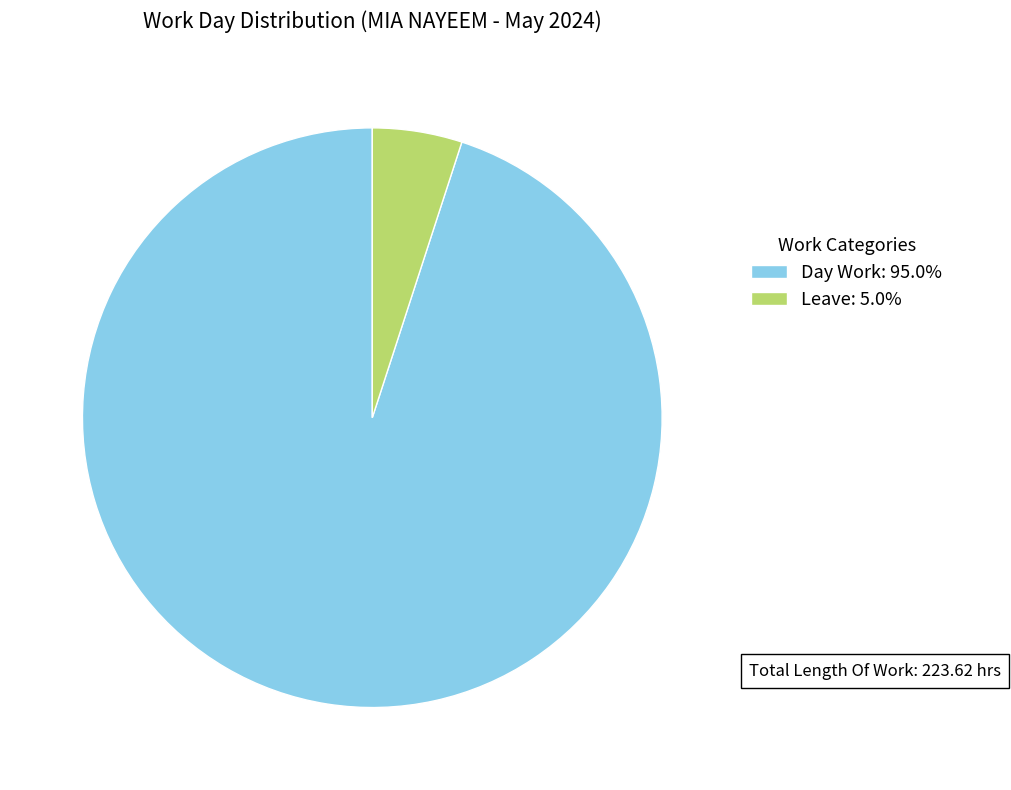

What is the ratio of the value at Day Work: 95.0% to the value at Leave: 5.0%?

19.0